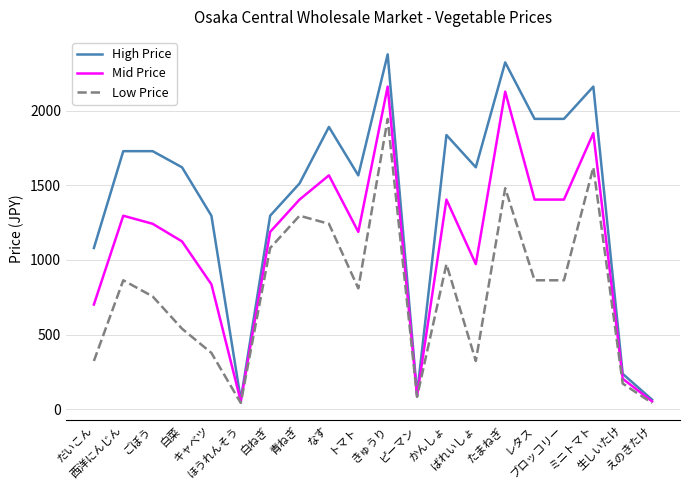

At how many categories does at least one series exceed 1039?

16